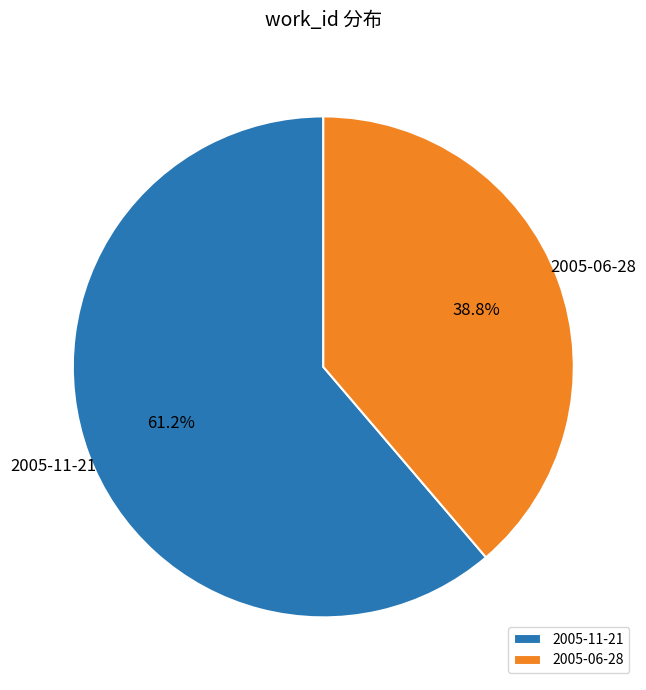

Which category has the smallest portion of the pie?

2005-06-28